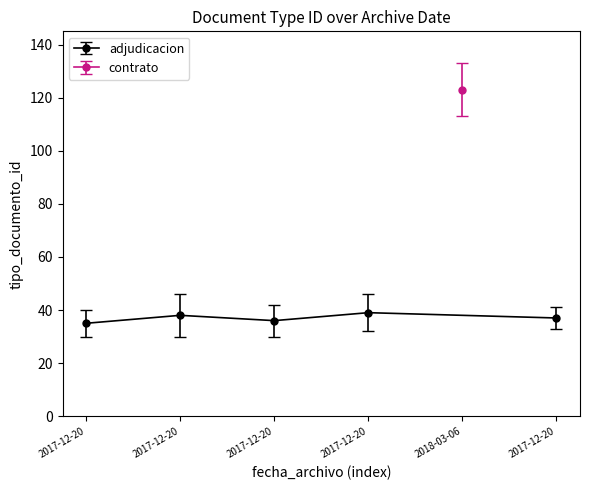

How many points are lower than both their immediate neighbors (excluding endpoints)?

1